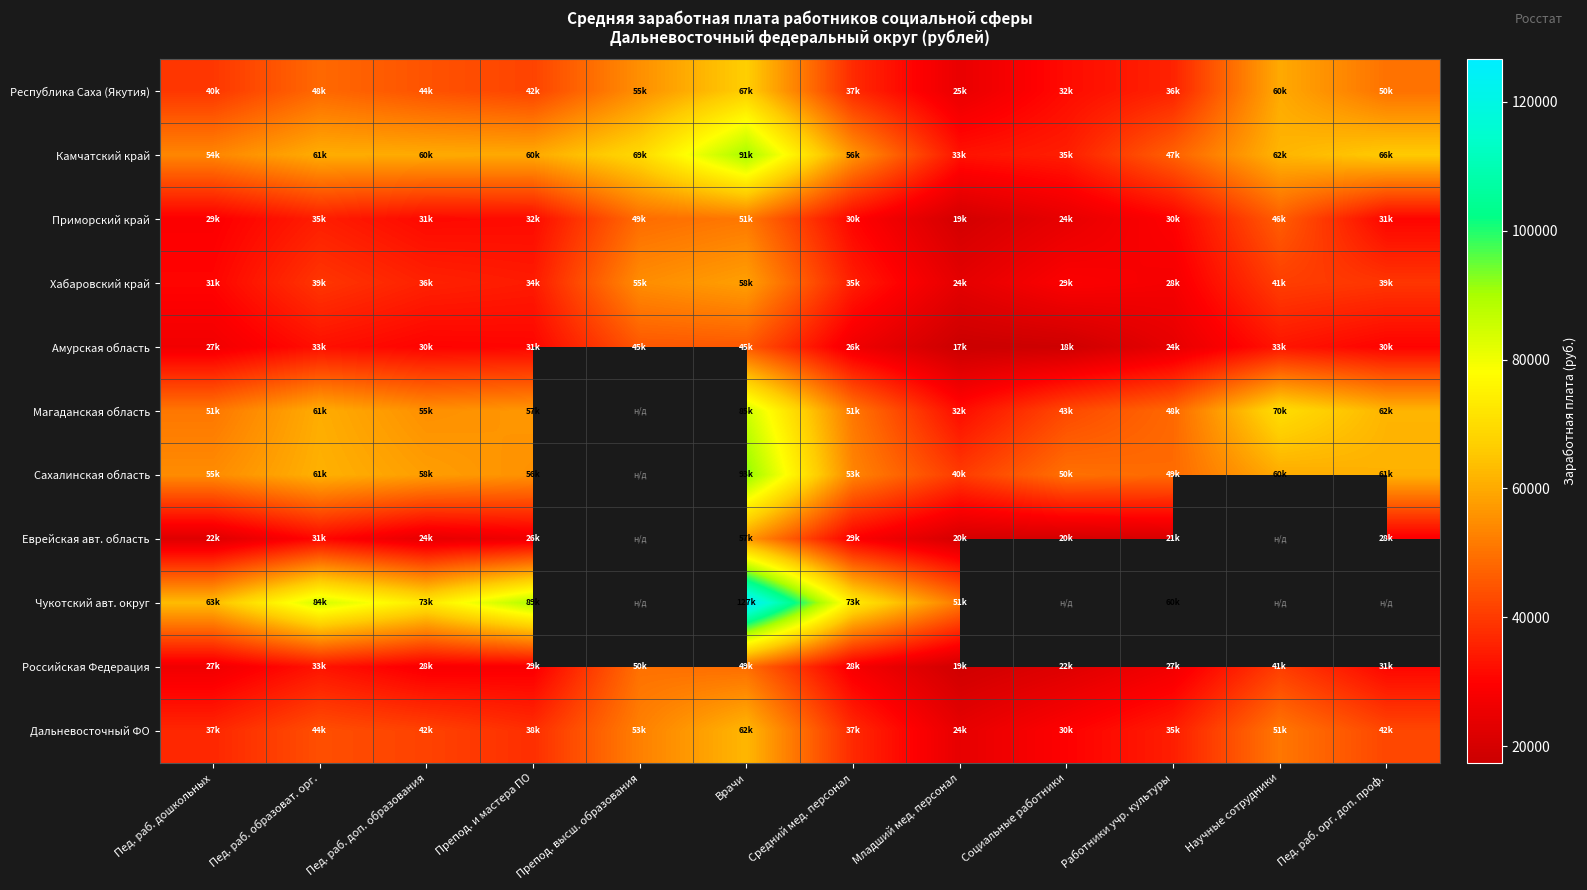

Which series has the largest total across all categories?

Камчатский край